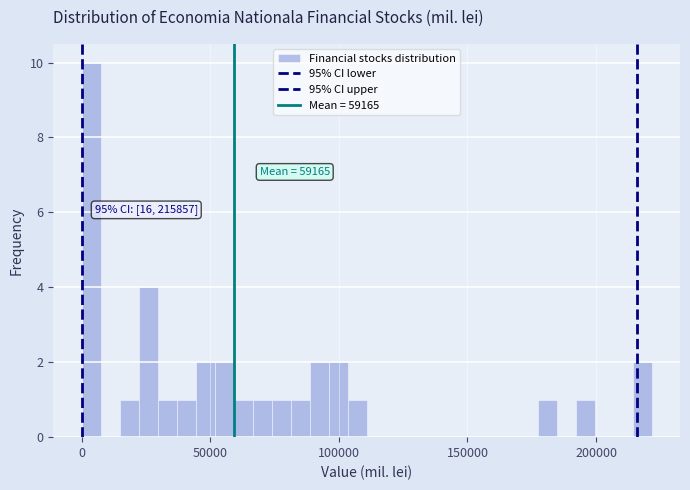

Read against the x-axis, roughly where is the centre of the tallest bar?

5000